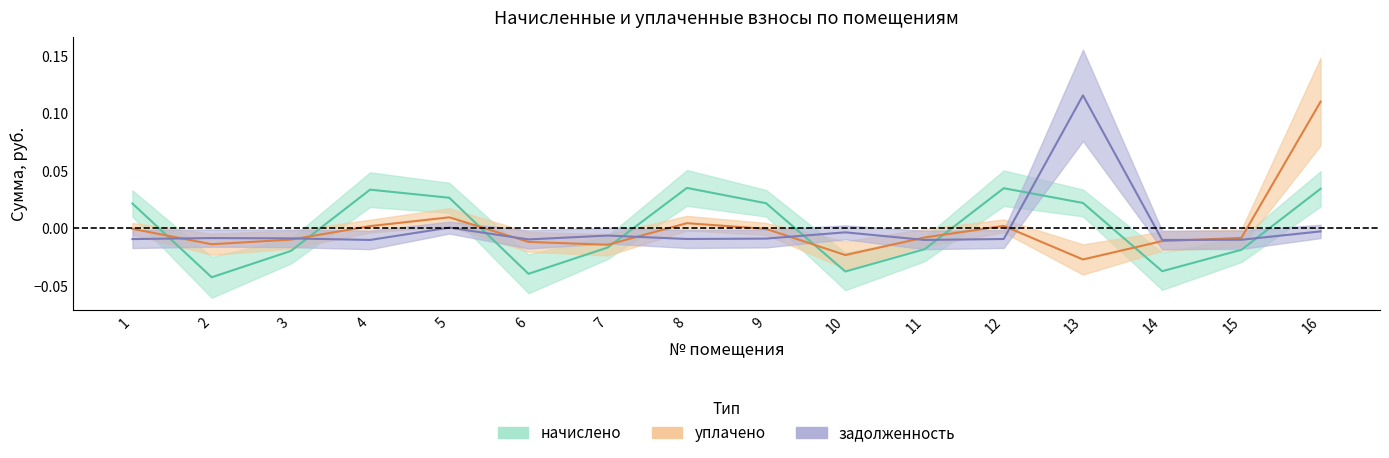

Reading left to right, transcribe all the data shown in this chart.

начислено: 0.0	-0.0	-0.0	0.0	0.0	-0.0	-0.0	0.0	0.0	-0.0	-0.0	0.0	0.0	-0.0	-0.0	0.0
задолженность (взнос): -0.0	-0.0	-0.0	-0.0	0.0	-0.0	-0.0	-0.0	-0.0	-0.0	-0.0	-0.0	0.1	-0.0	-0.0	-0.0
уплачено: -0.0	-0.0	-0.0	0.0	0.0	-0.0	-0.0	0.0	-0.0	-0.0	-0.0	0.0	-0.0	-0.0	-0.0	0.1